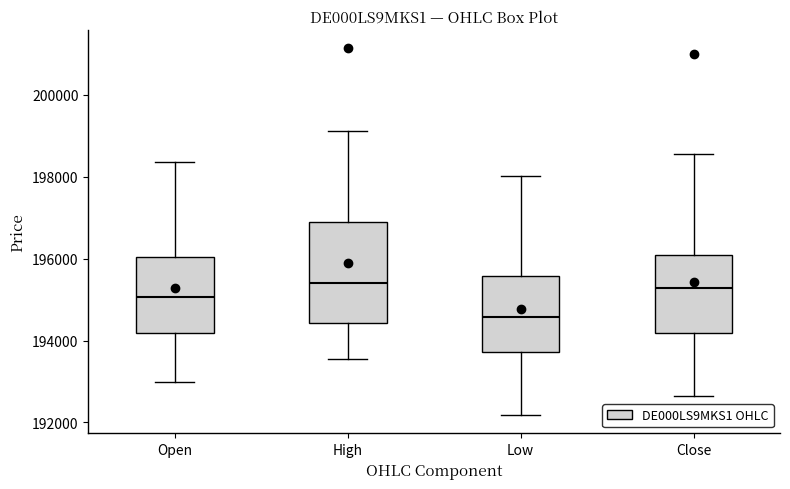

Reading left to right, read every box against the y-axis: the position of its median line, the range the box covers, and the ends of its whiskers. The values are not printed on the chart, so give them approximately, as read against the axis.

Open: median 195000, box 194200 to 196000, whiskers 193000 to 198400
High: median 195400, box 194400 to 196800, whiskers 193600 to 199200
Low: median 194600, box 193800 to 195600, whiskers 192200 to 198000
Close: median 195200, box 194200 to 196000, whiskers 192600 to 198600